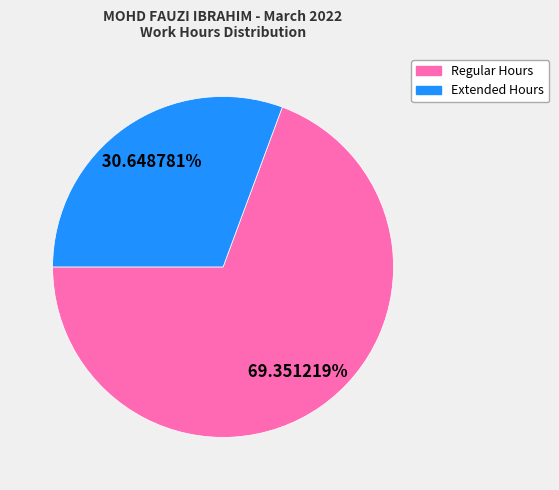

Is there any slice that represents more than half of the pie?

Yes